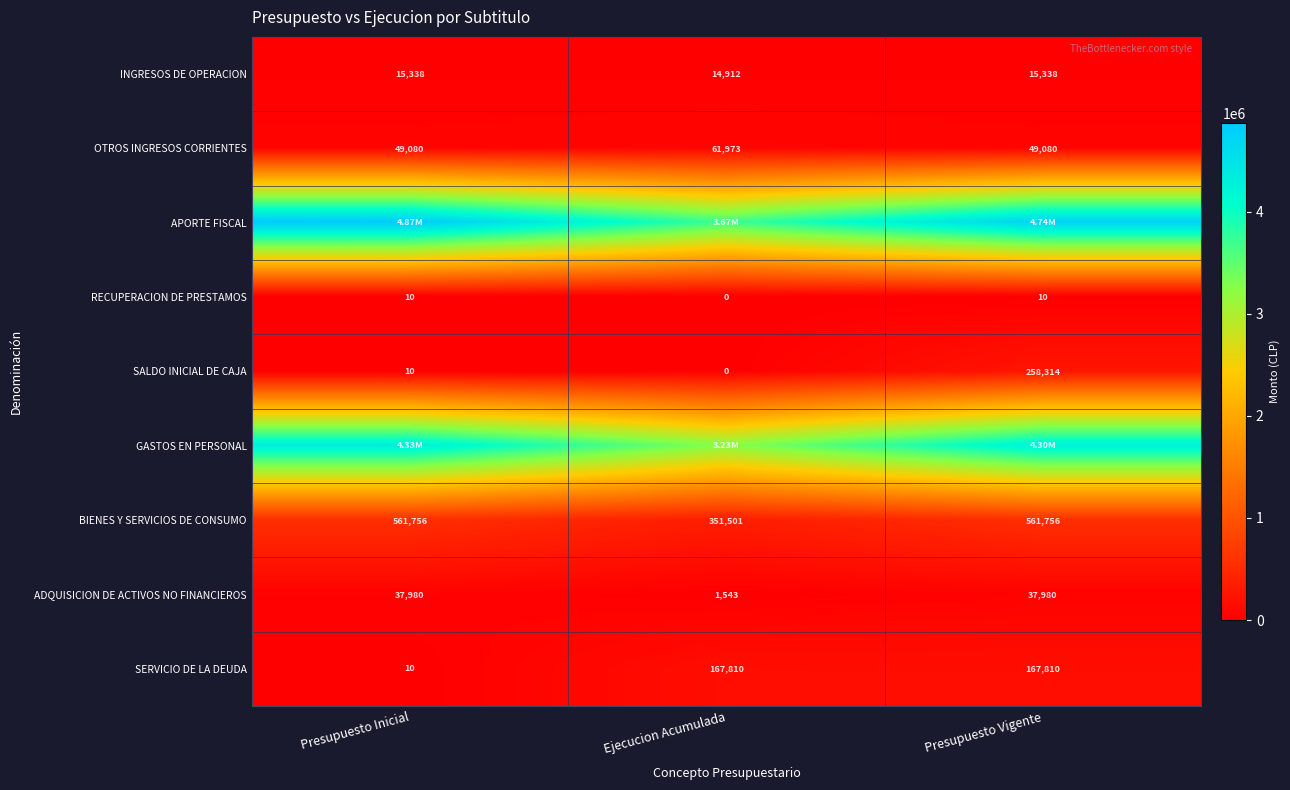

List the series in order of their peak value, highest first.

APORTE FISCAL, GASTOS EN PERSONAL, BIENES Y SERVICIOS DE CONSUMO, SALDO INICIAL DE CAJA, SERVICIO DE LA DEUDA, OTROS INGRESOS CORRIENTES, ADQUISICION DE ACTIVOS NO FINANCIEROS, INGRESOS DE OPERACION, RECUPERACION DE PRESTAMOS